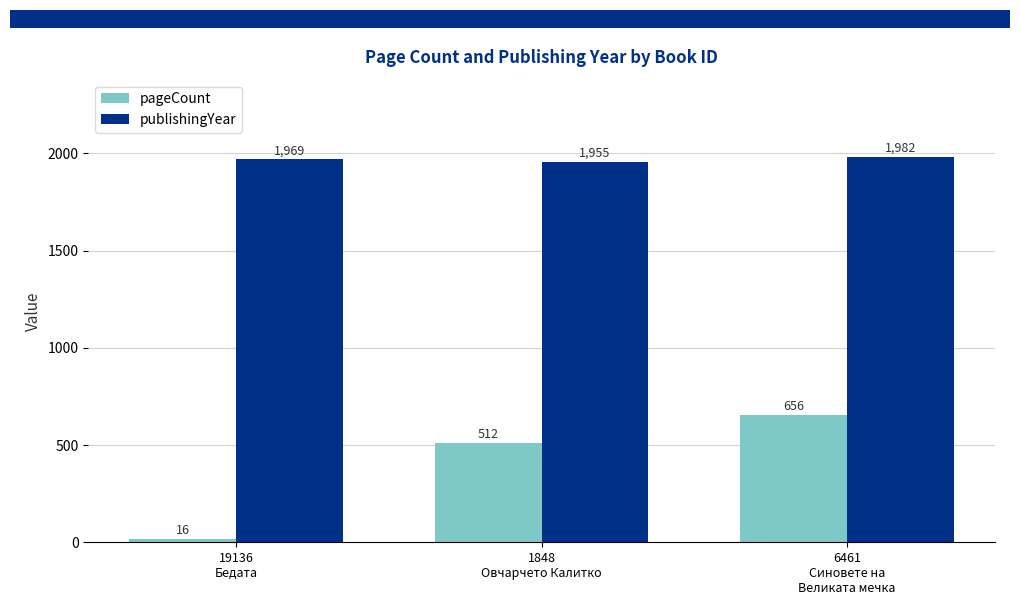

Count the publishingYear values in the range 1955 to 1982.

3